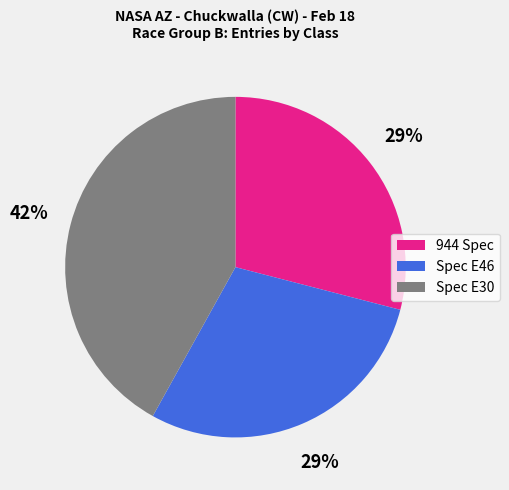

Is it true that Spec E30 is 42% of the pie?

True